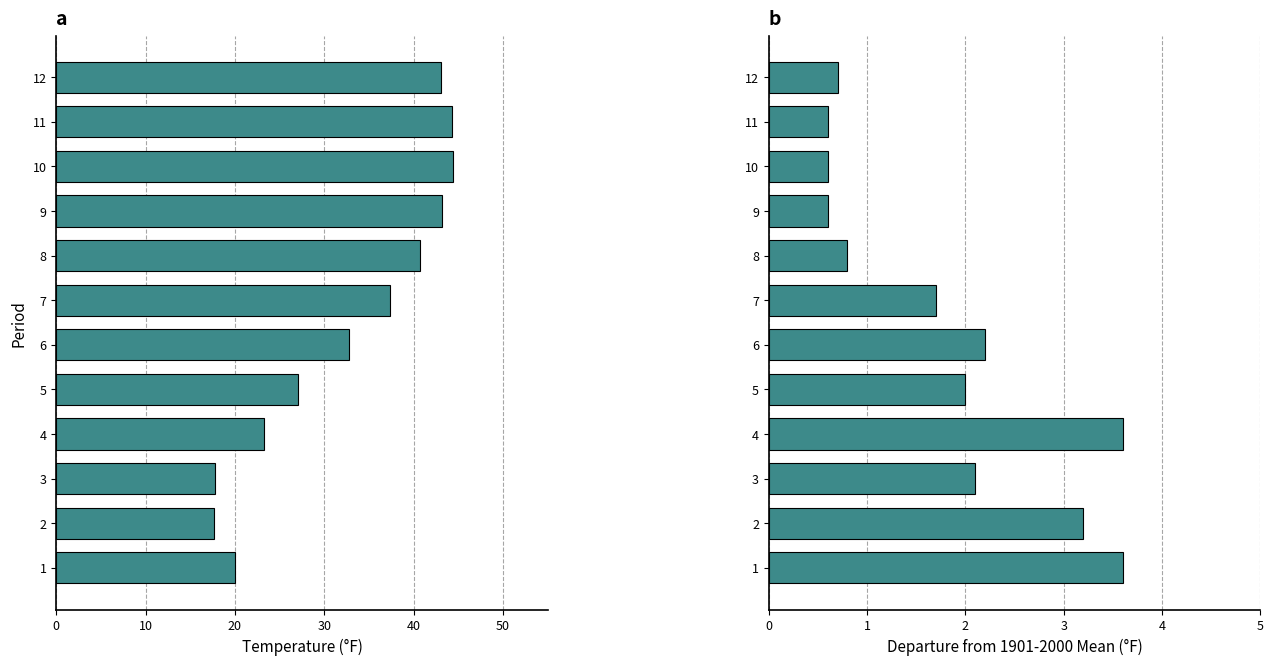

At how many categories does at least one series exceed 34?

6